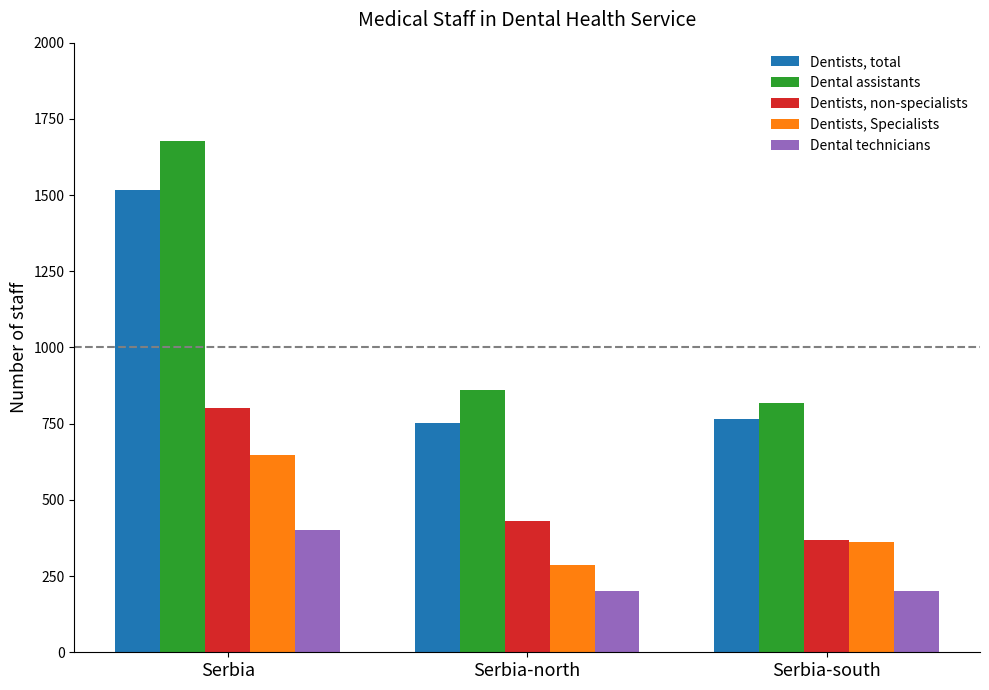

Where is Dentists, total nearest to the value 1134?

Serbia-south